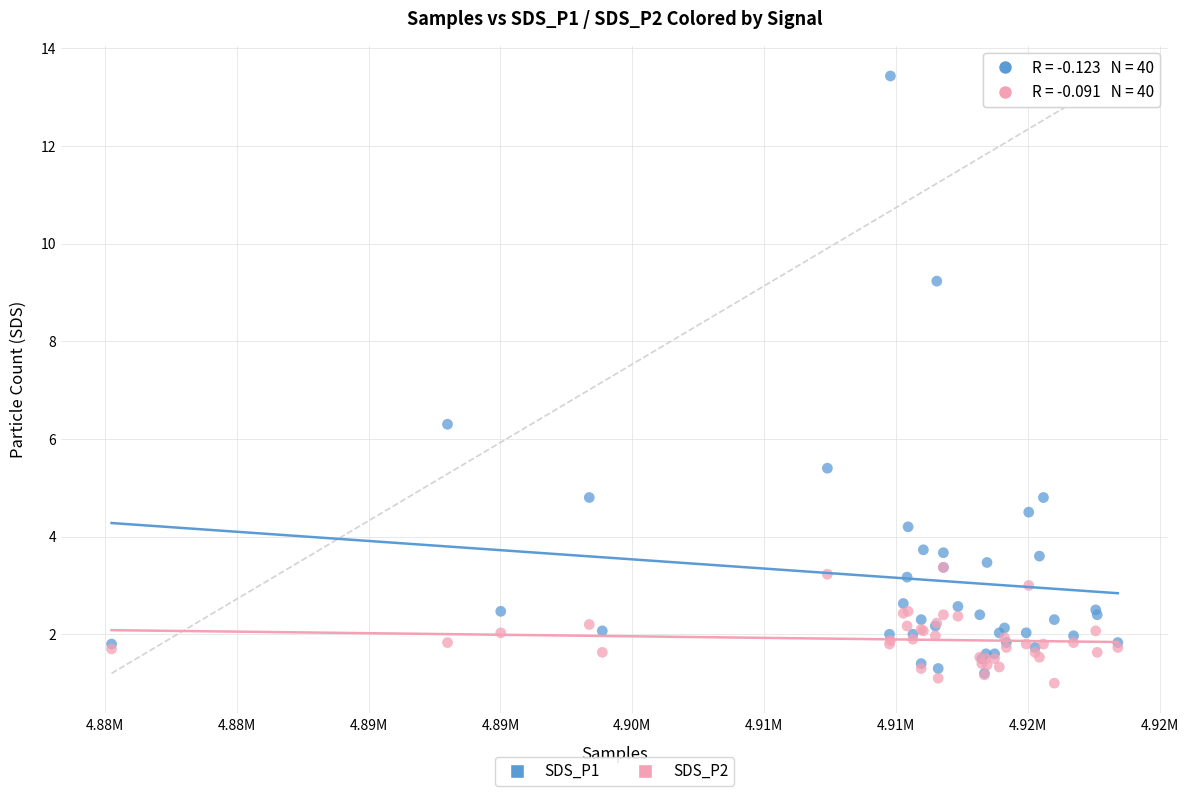

Across all series, what Y value is closest to 7?

6.3